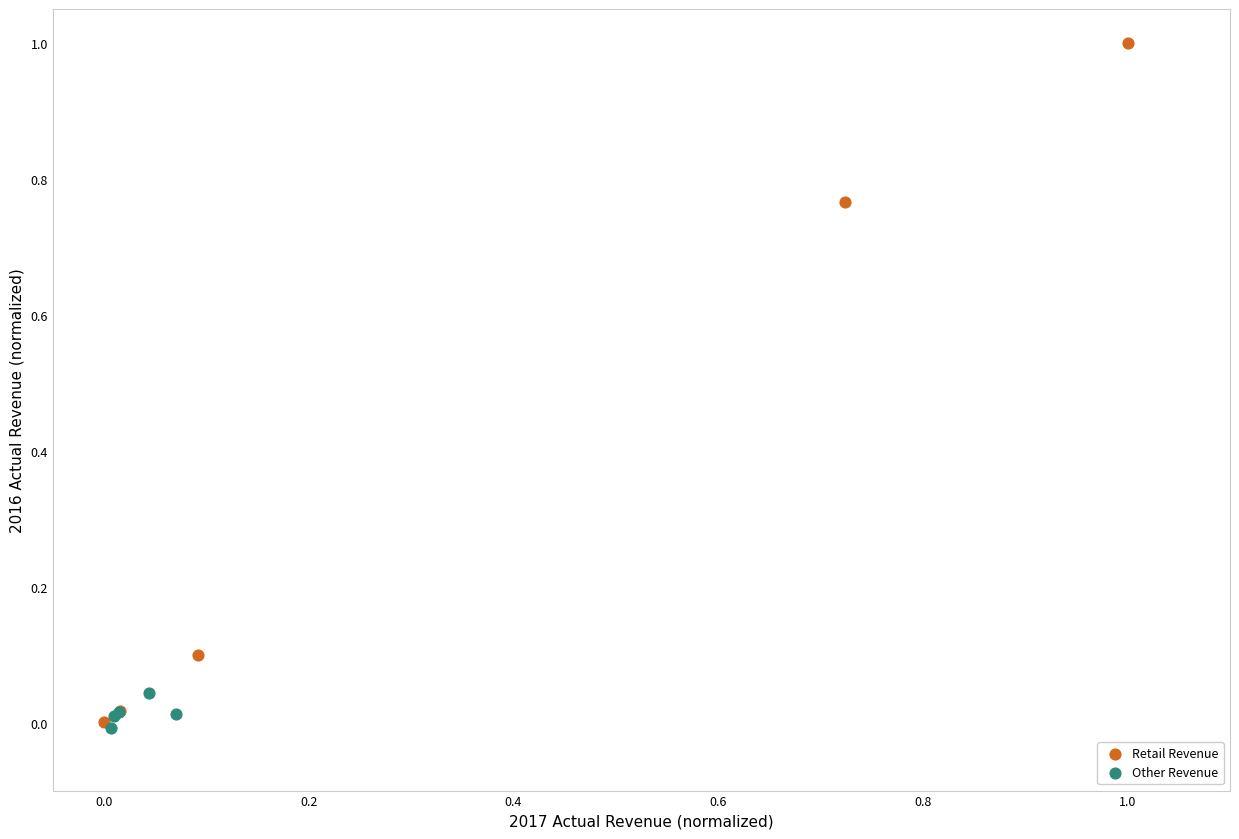

Which series has the largest Y range (max minus min)?

Retail Revenue